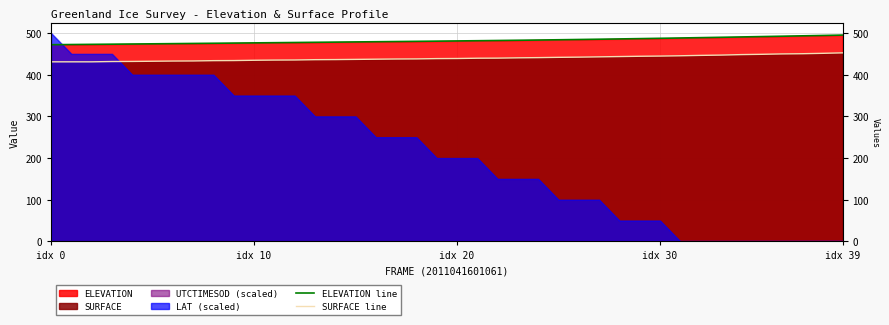

What is the average value of the ELEVATION line series?

481.8